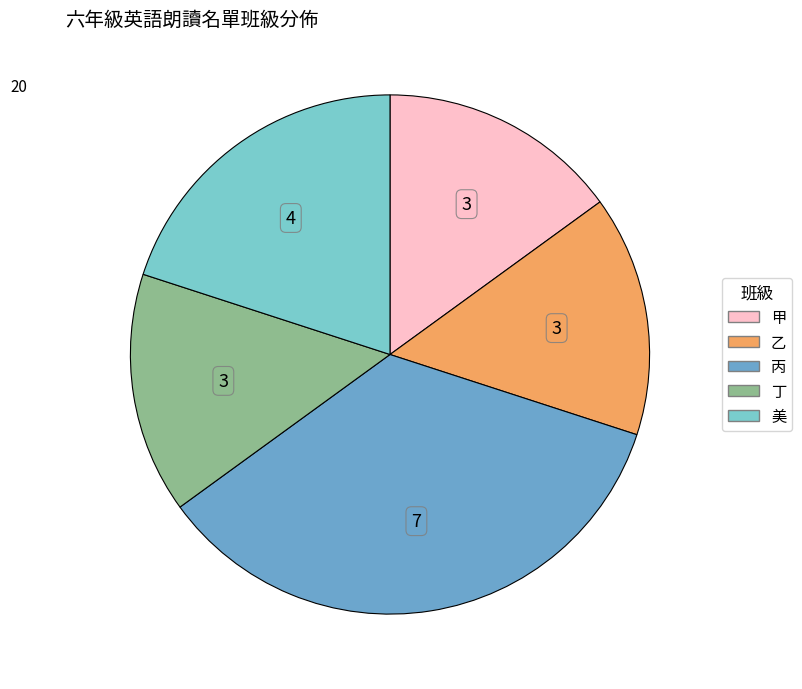

Approximately how many times larger is the value at 美 compared to 丙?

0.6